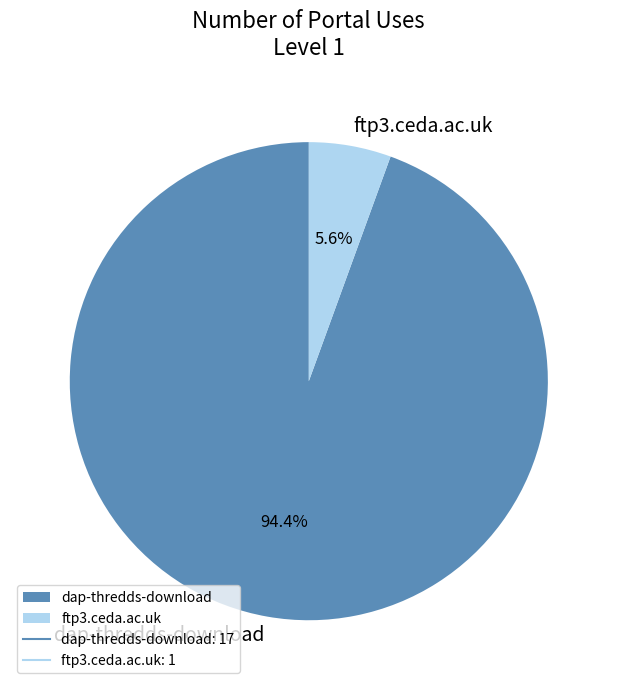

Rank the categories by value from highest to lowest.

dap-thredds-download, ftp3.ceda.ac.uk